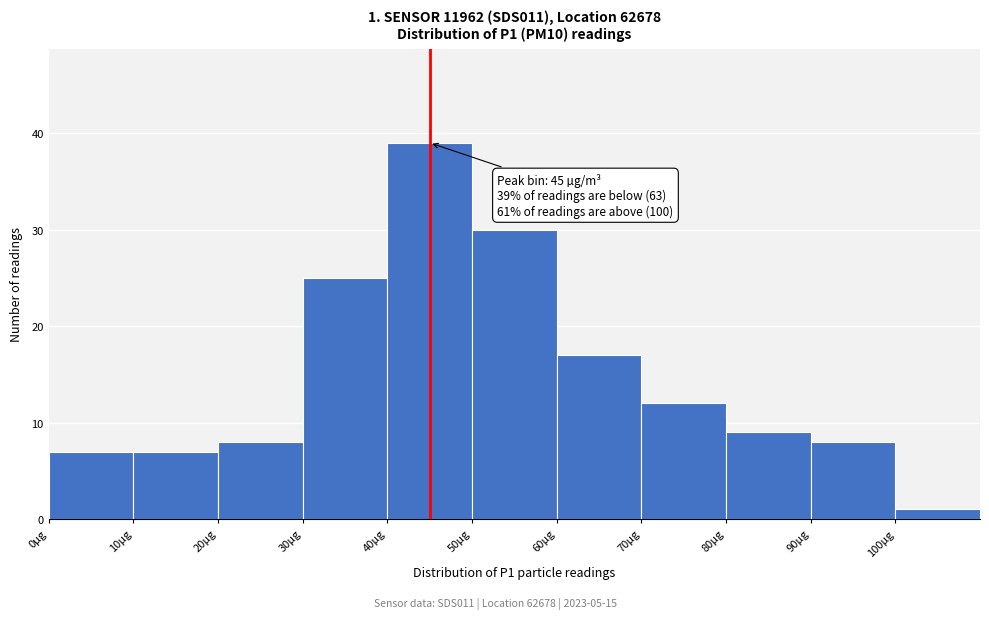

Which range on the x-axis has the tallest bar?

40 to 50